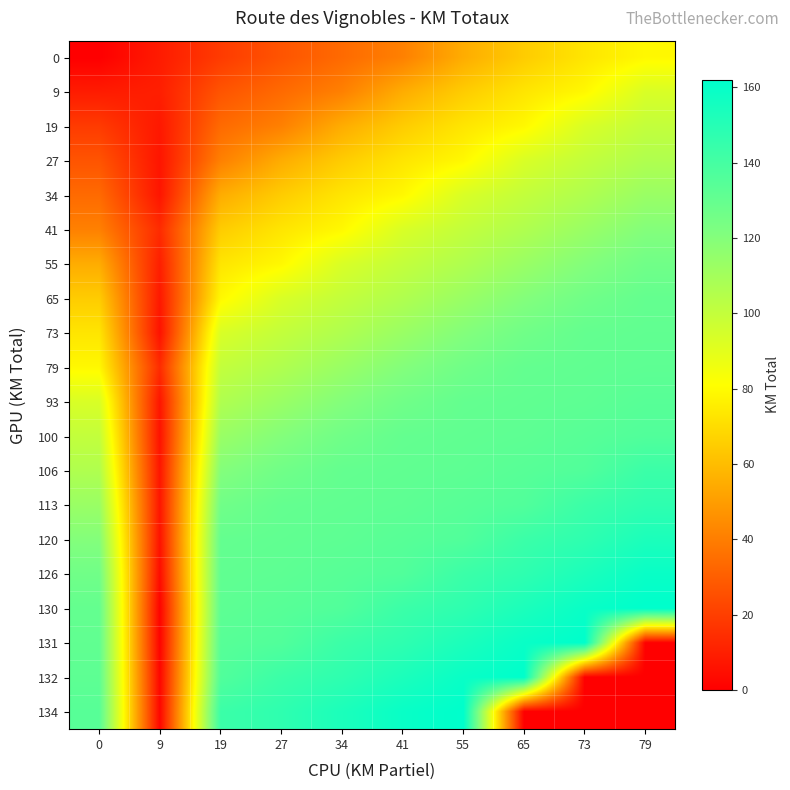

What is the maximum value shown in the chart?

162